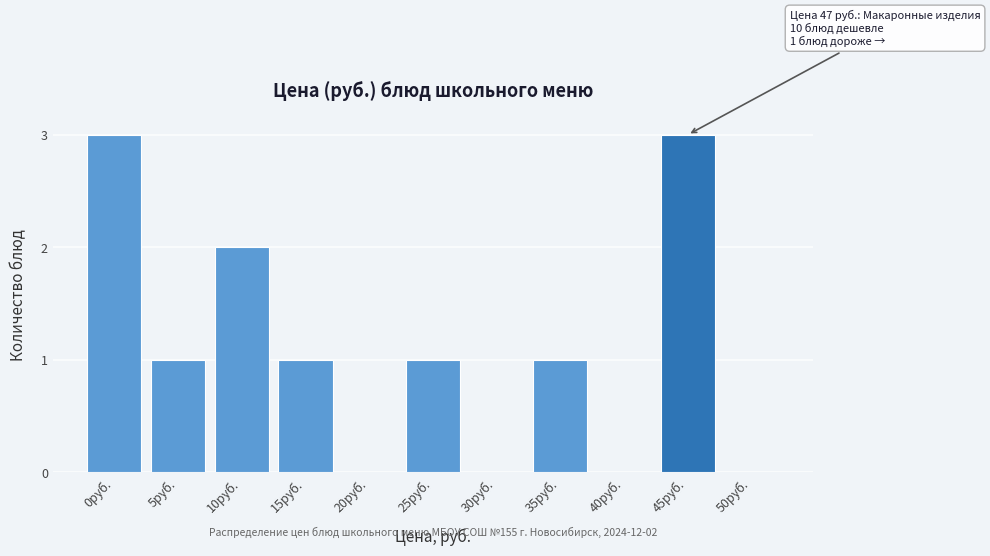

Reading left to right, extract all data points from this chart.

0руб.=3	5руб.=1	10руб.=2	15руб.=1	20руб.=0	25руб.=1	30руб.=0	35руб.=1	40руб.=0	45руб.=3	50руб.=0